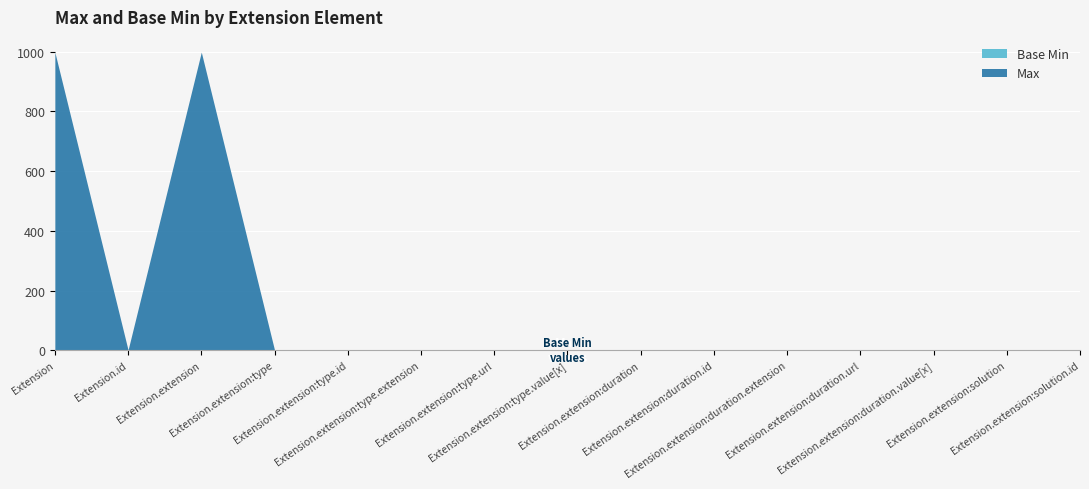

How many values in Base Min are above zero?

2